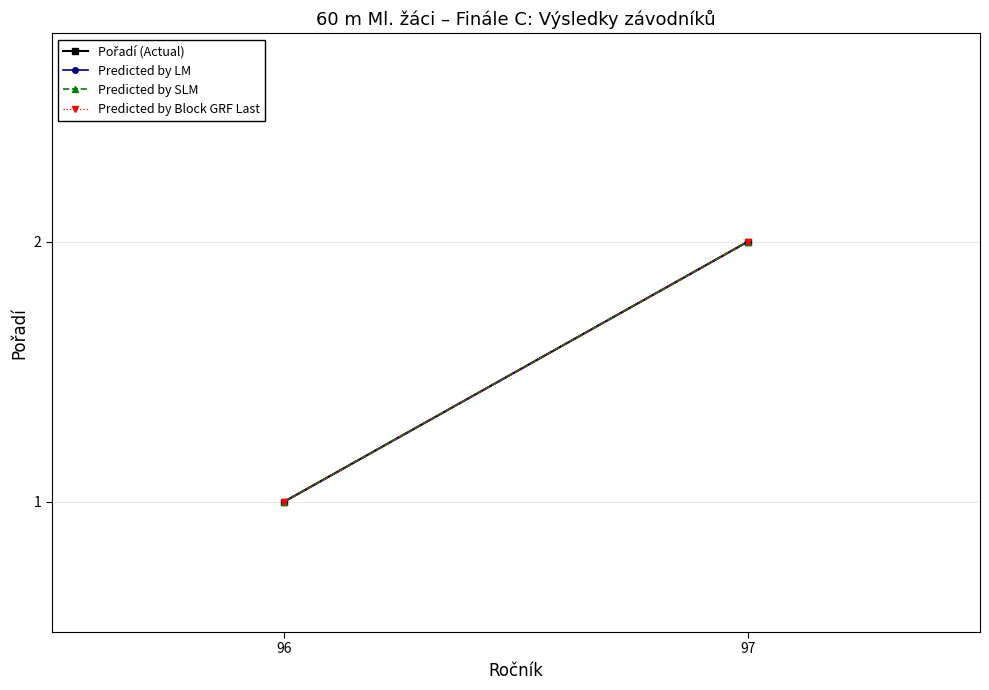

Read the Predicted by LM value at 96.

1